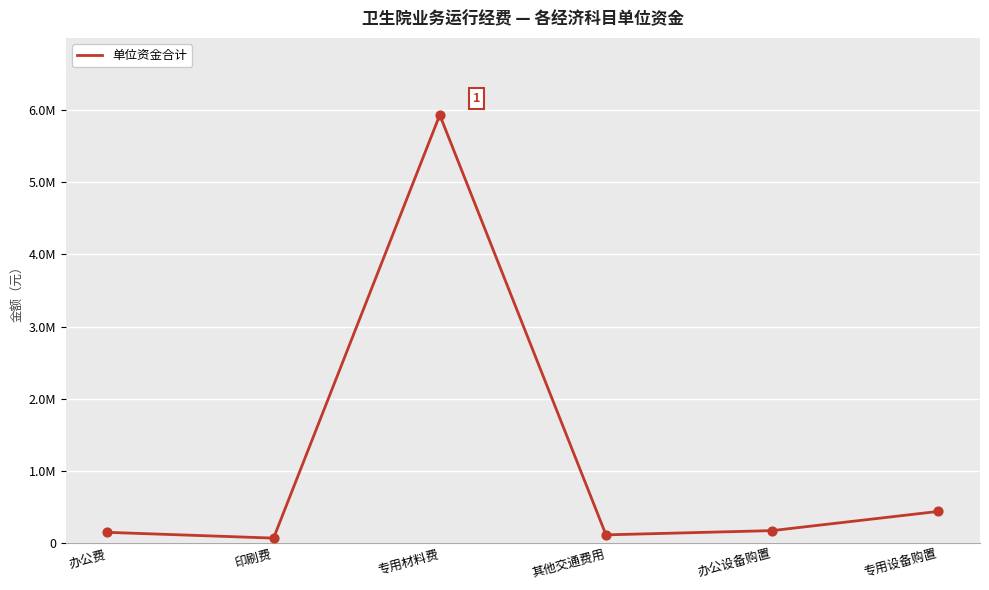

Between 办公费 and 专用设备购置, which is larger?

专用设备购置